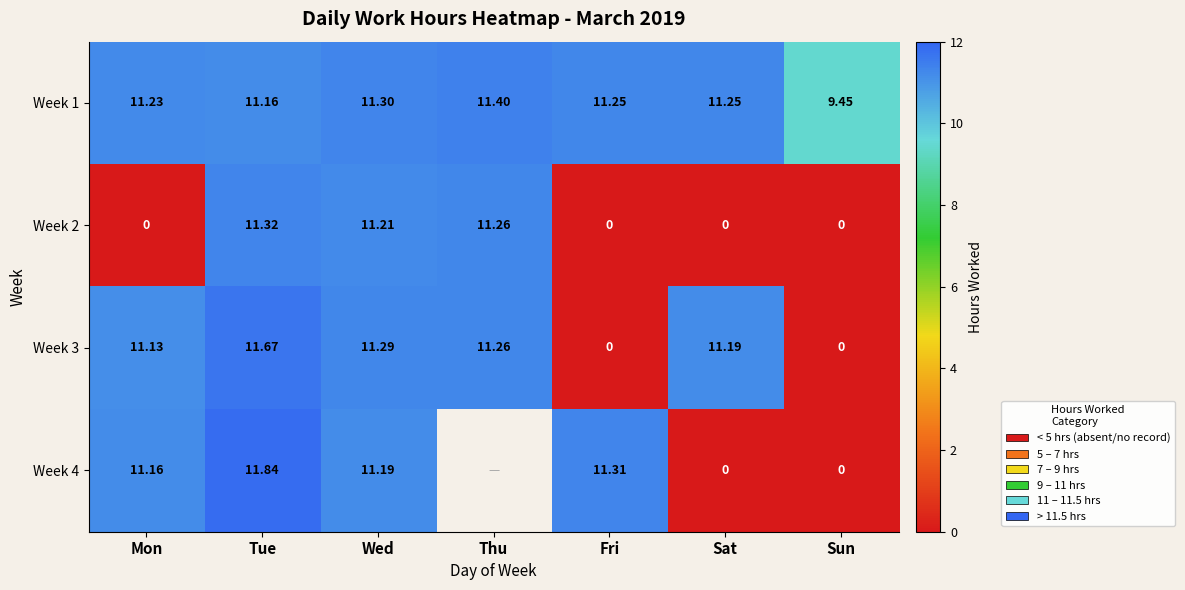

At how many categories does at least one series exceed 9?

7